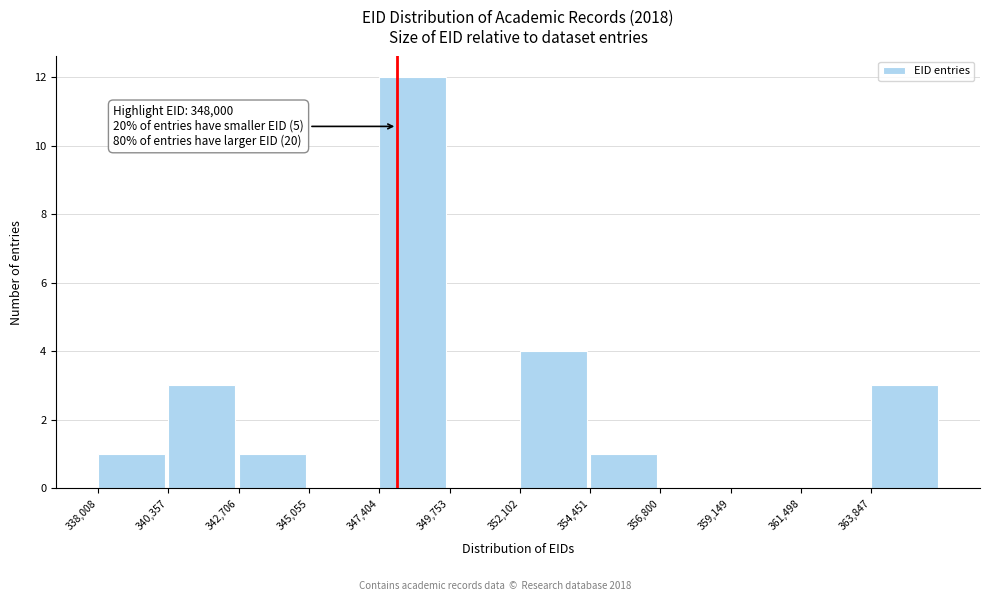

Over which range of the x-axis is the bar tallest?

347500 to 350000